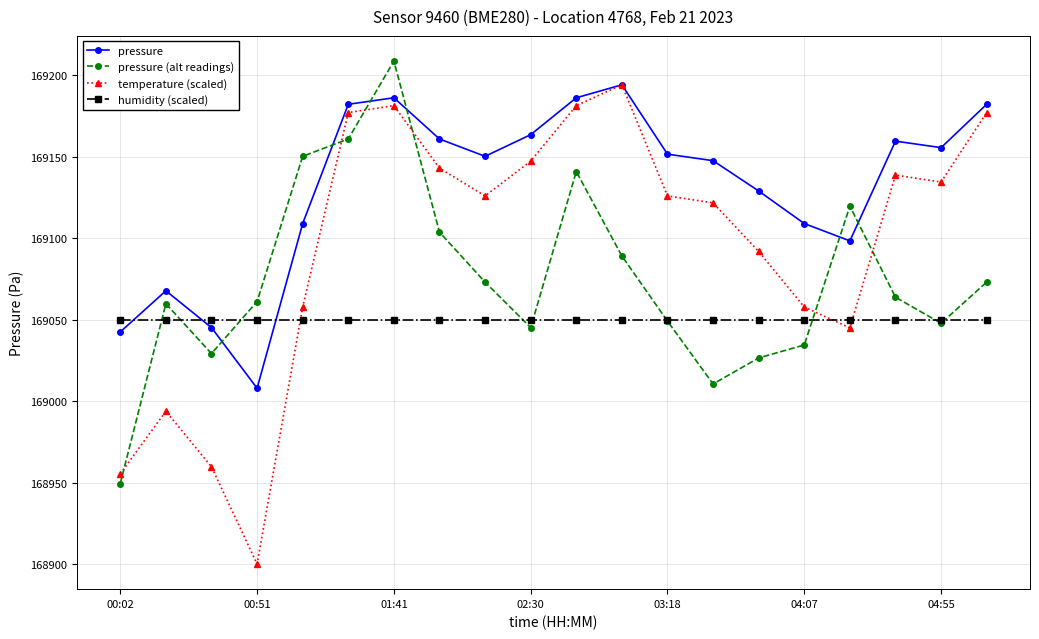

Which series has the largest range (max minus min)?

temperature (scaled)